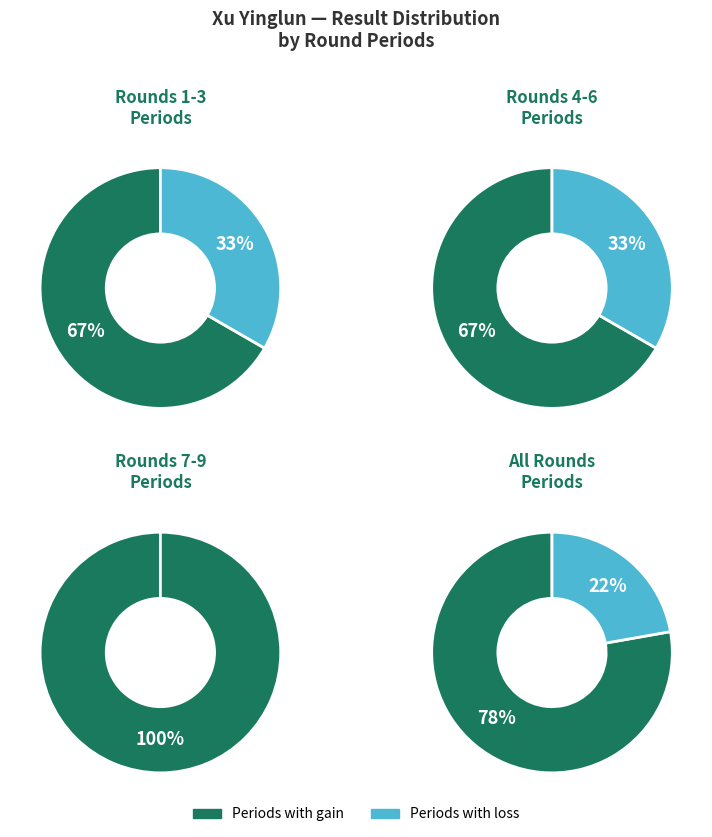

Is Jumabayev Rinat the majority of the pie?

No